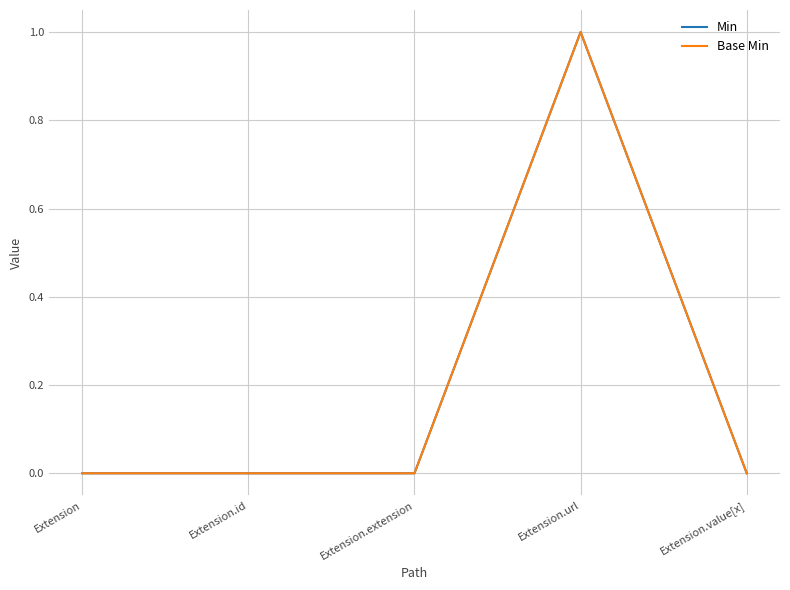

Reading left to right, list all the values displayed in this chart.

Min: 0	0	0	1	0
Base Min: 0	0	0	1	0